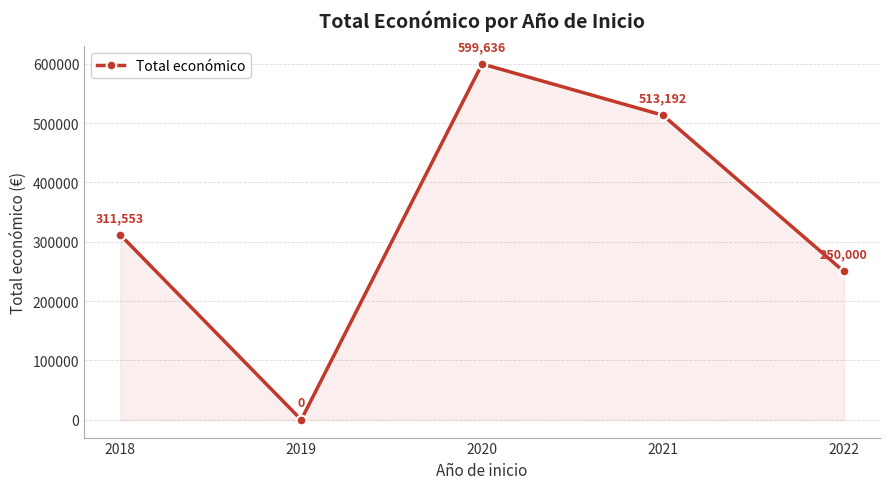

Rank the categories by value from highest to lowest.

2020, 2021, 2018, 2022, 2019